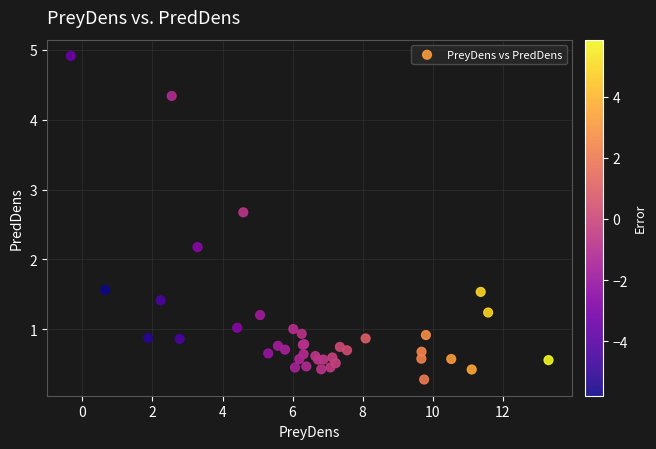

What Y value in the scatter plot is closest to 2?

2.2